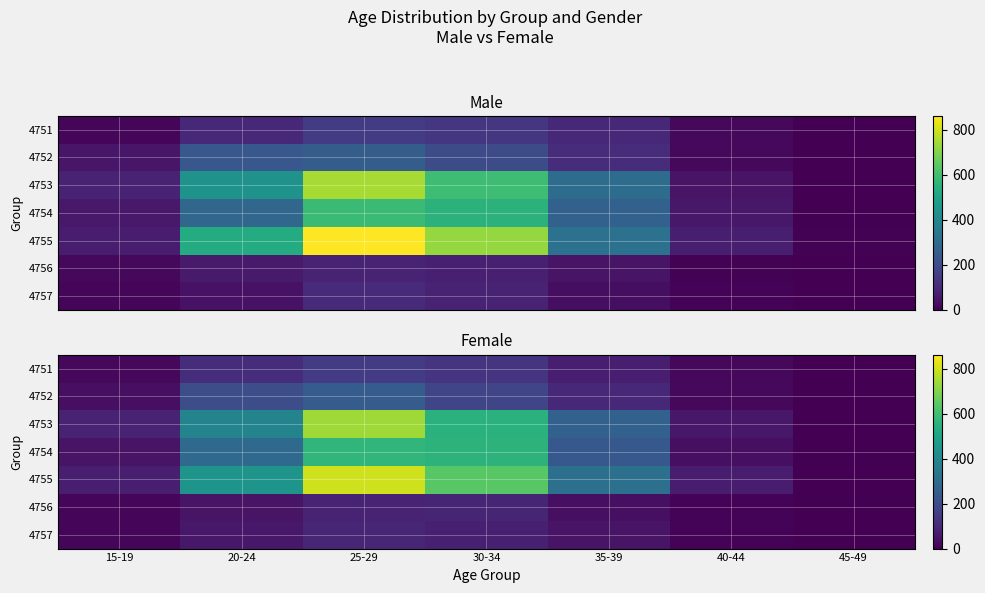

What is the spread (max minus min) of values at 35-39?

284